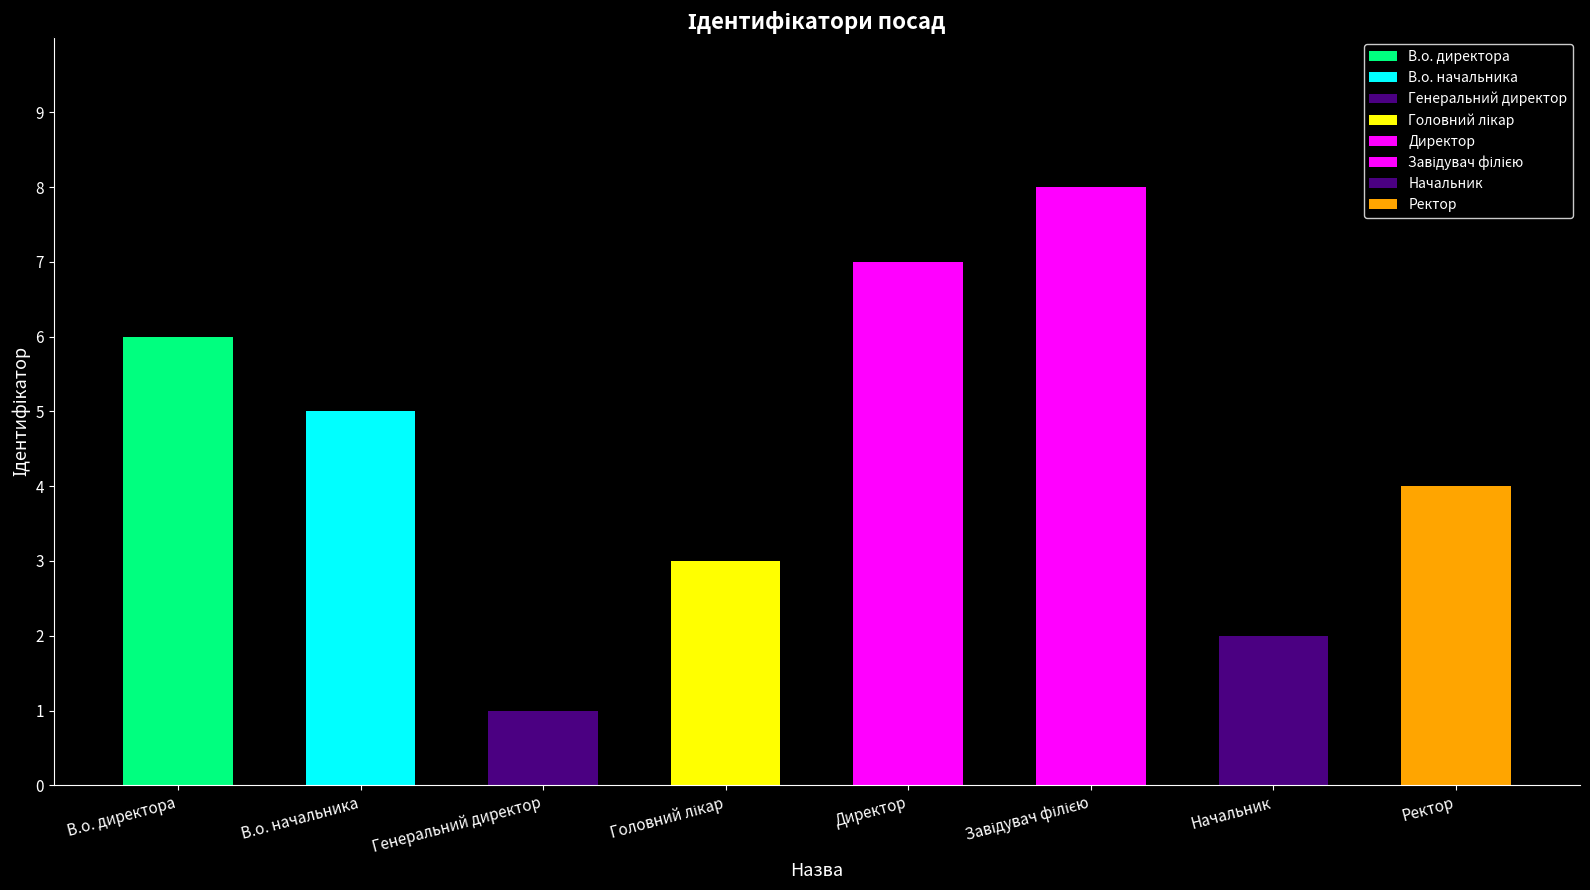

What is the approximate value at В.о. начальника?

5